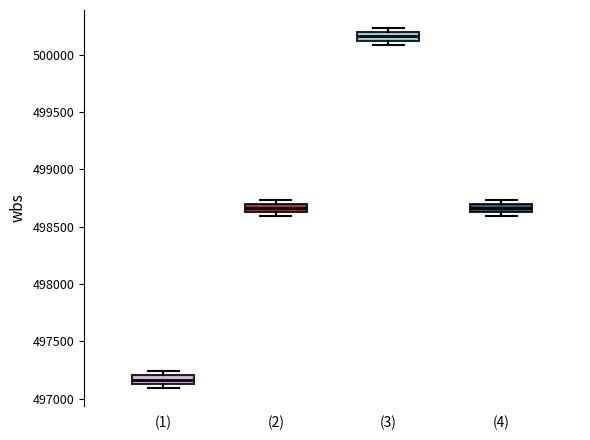

Reading left to right, read every box against the y-axis: the position of its median line, the range the box covers, and the ends of its whiskers. The values are not printed on the chart, so give them approximately, as read against the axis.

(1): median 497150 (inside the box), box 497150 to 497200, whiskers 497100 to 497250
(2): median 498650, box 498600 to 498700, whiskers 498600 (just below the box's lower edge) to 498750
(3): median 500150, box 500100 to 500200, whiskers 500100 (just below the box's lower edge) to 500250
(4): median 498650, box 498600 to 498700, whiskers 498600 (just below the box's lower edge) to 498750